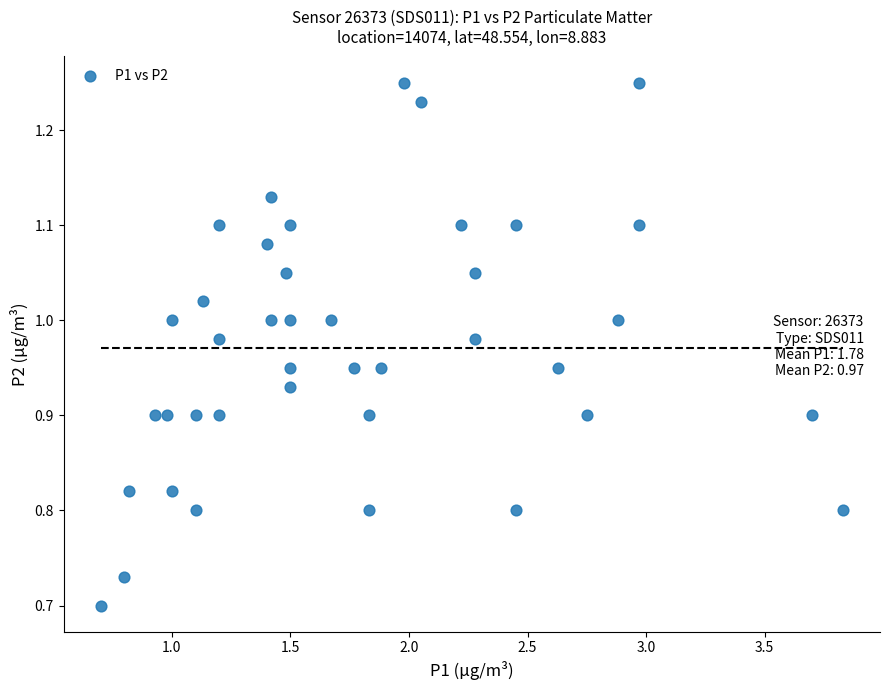

What is the range of Y values (max minus min)?

0.6